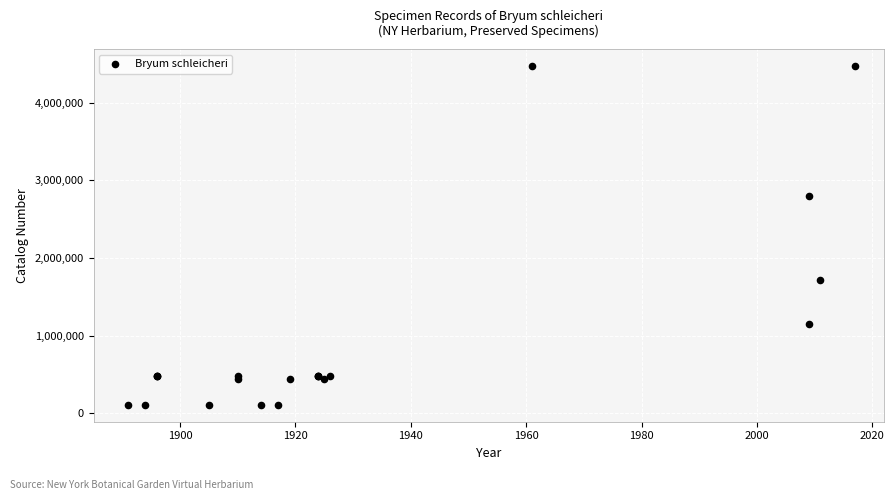

What Y value in the scatter plot is closest to 2289153?

2793413